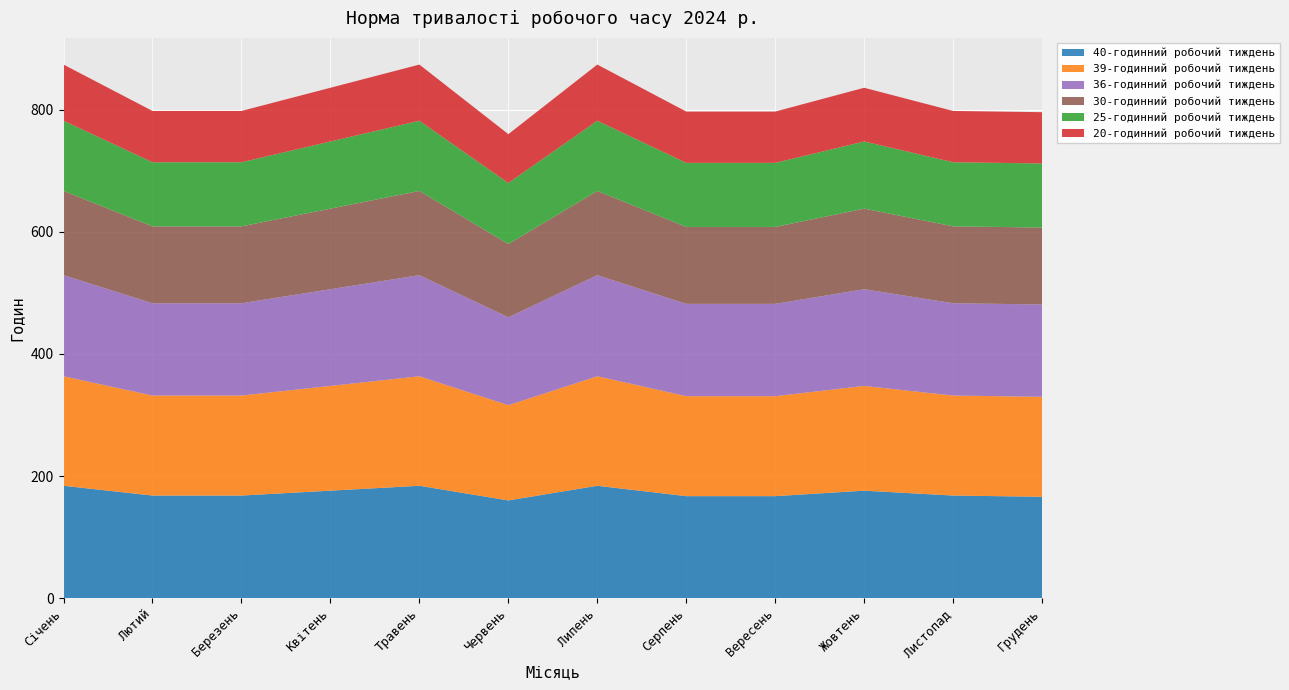

Reading right to left, what are all the values shown in this chart?

40-годинний робочий тиждень: Грудень=166.0	Листопад=168.0	Жовтень=176.0	Вересень=167.0	Серпень=167.0	Липень=184.0	Червень=160.0	Травень=184.0	Квітень=176.0	Березень=168.0	Лютий=168.0	Січень=184.0
39-годинний робочий тиждень: Грудень=163.8	Листопад=163.8	Жовтень=171.6	Вересень=163.8	Серпень=163.8	Липень=179.4	Червень=156.0	Травень=179.4	Квітень=171.6	Березень=163.8	Лютий=163.8	Січень=179.4
36-годинний робочий тиждень: Грудень=151.2	Листопад=151.2	Жовтень=158.4	Вересень=151.2	Серпень=151.2	Липень=165.6	Червень=144.0	Травень=165.6	Квітень=158.4	Березень=151.2	Лютий=151.2	Січень=165.6
30-годинний робочий тиждень: Грудень=126.0	Листопад=126.0	Жовтень=132.0	Вересень=126.0	Серпень=126.0	Липень=138.0	Червень=120.0	Травень=138.0	Квітень=132.0	Березень=126.0	Лютий=126.0	Січень=138.0
25-годинний робочий тиждень: Грудень=105.0	Листопад=105.0	Жовтень=110.0	Вересень=105.0	Серпень=105.0	Липень=115.0	Червень=100.0	Травень=115.0	Квітень=110.0	Березень=105.0	Лютий=105.0	Січень=115.0
20-годинний робочий тиждень: Грудень=84.0	Листопад=84.0	Жовтень=88.0	Вересень=84.0	Серпень=84.0	Липень=92.0	Червень=80.0	Травень=92.0	Квітень=88.0	Березень=84.0	Лютий=84.0	Січень=92.0